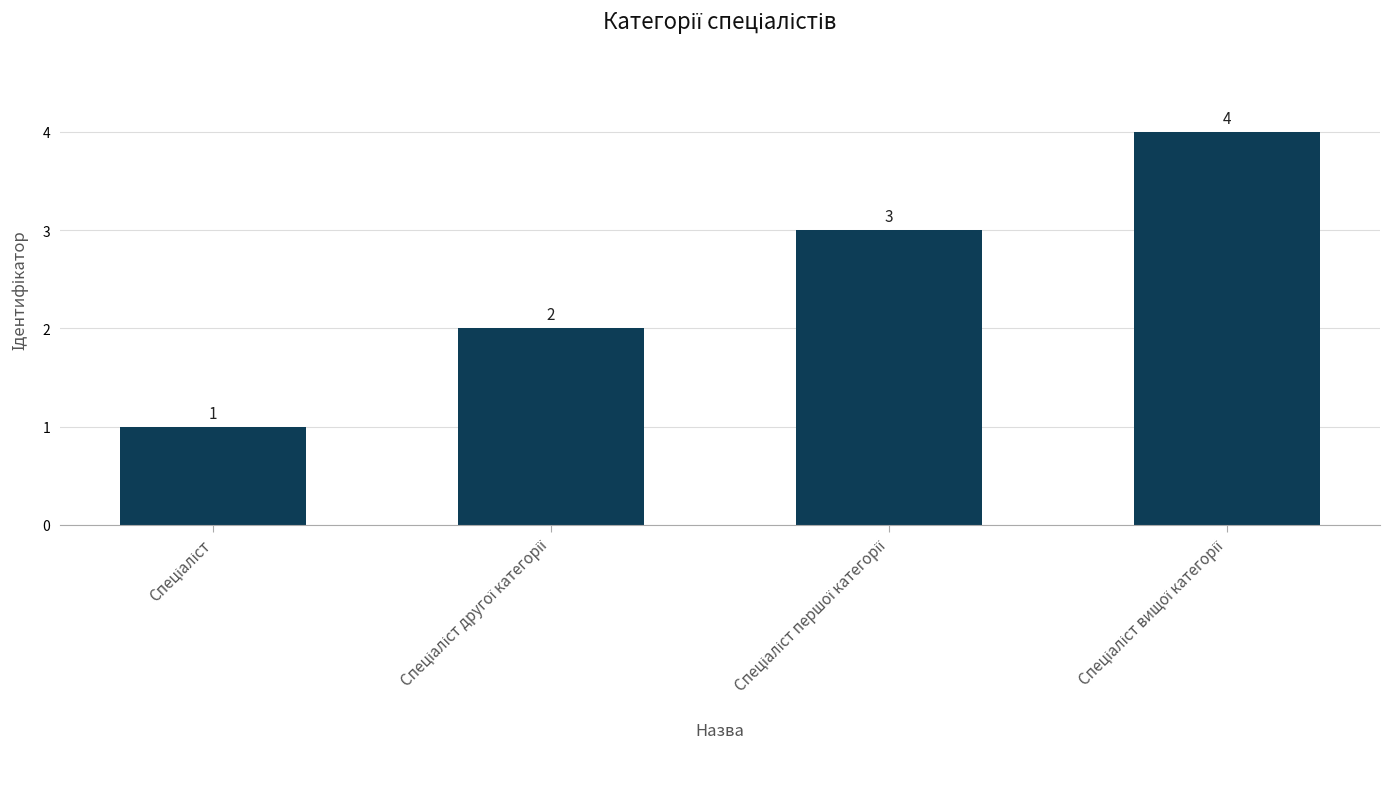

Count the values in the range 2 to 4.

3